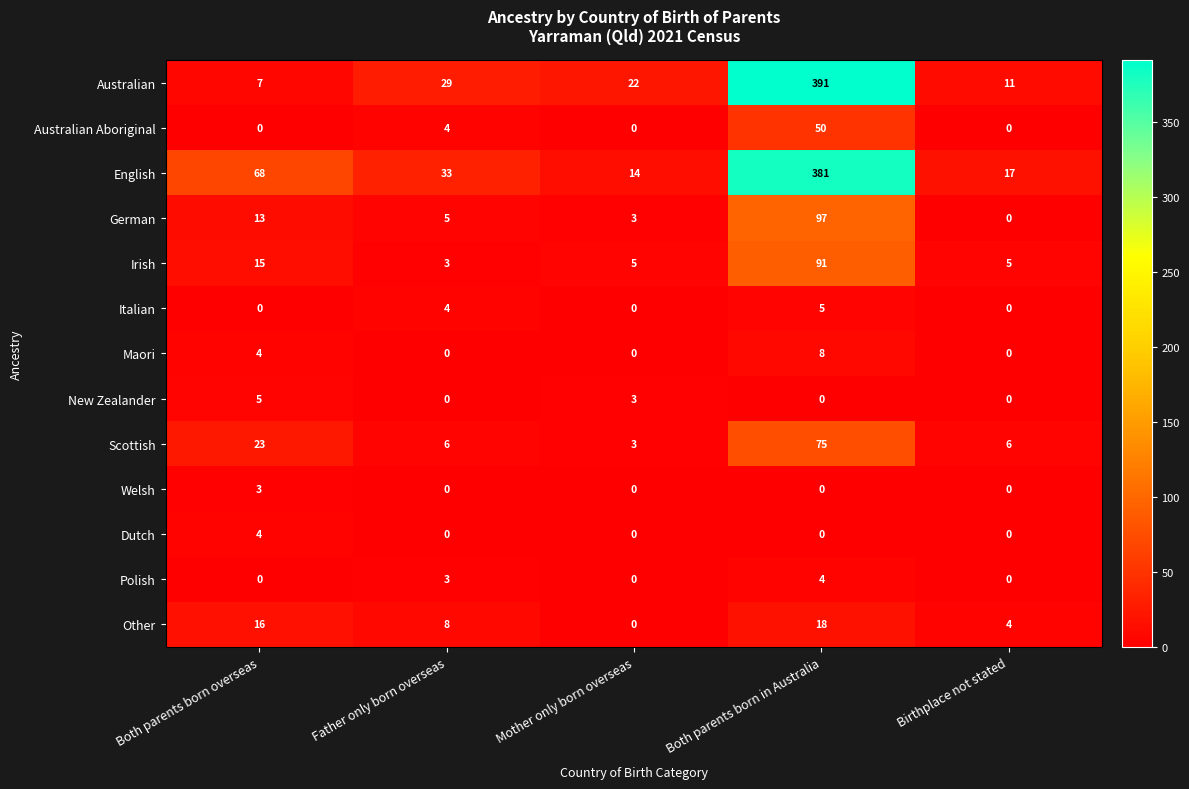

What is the difference between the Other values at Birthplace not stated and Both parents born in Australia?

14